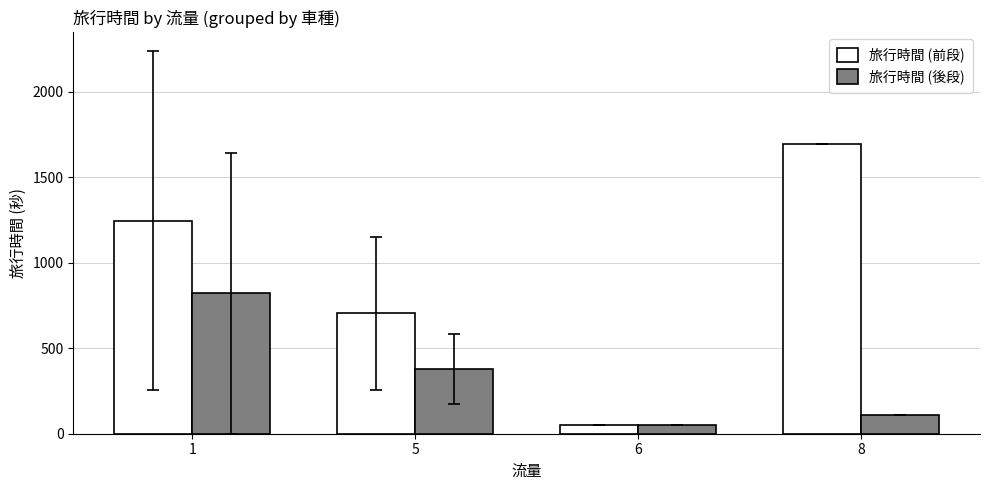

Does the chart contain any negative values?

No